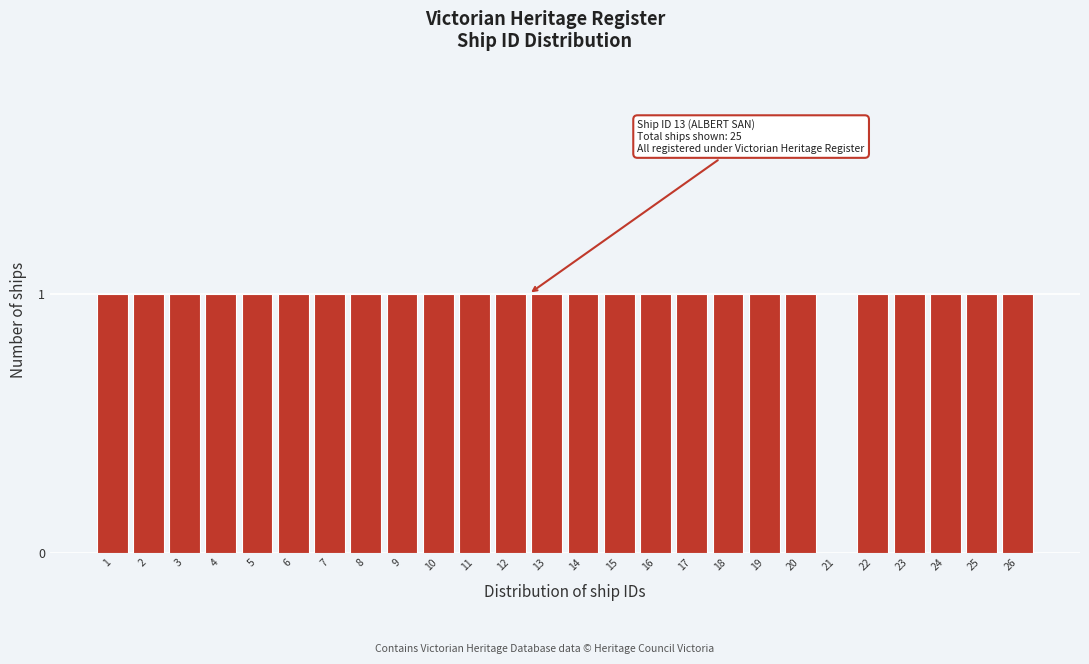

Reading left to right, what are all the values shown in this chart?

1=1	2=1	3=1	4=1	5=1	6=1	7=1	8=1	9=1	10=1	11=1	12=1	13=1	14=1	15=1	16=1	17=1	18=1	19=1	20=1	21=0	22=1	23=1	24=1	25=1	26=1